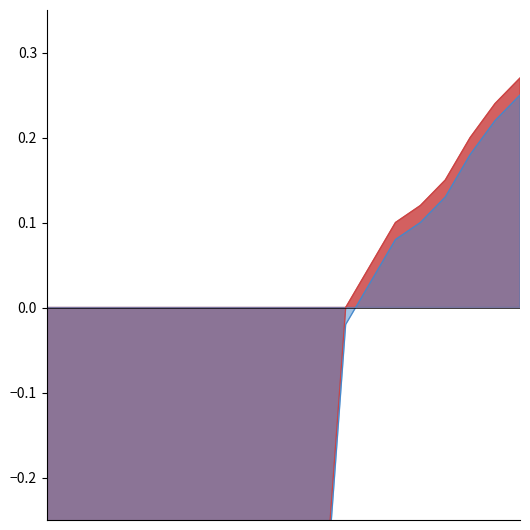

Where does the temperature series first go above 0?

13:00